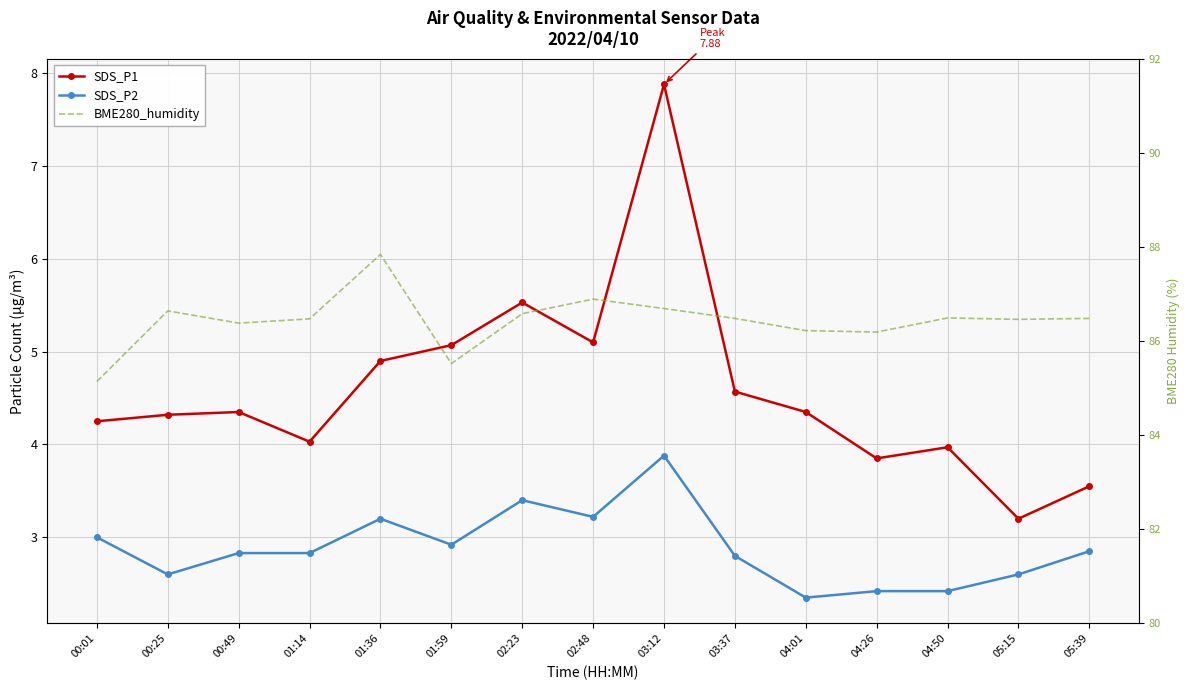

What is the label of the 13th point from the left?

04:50